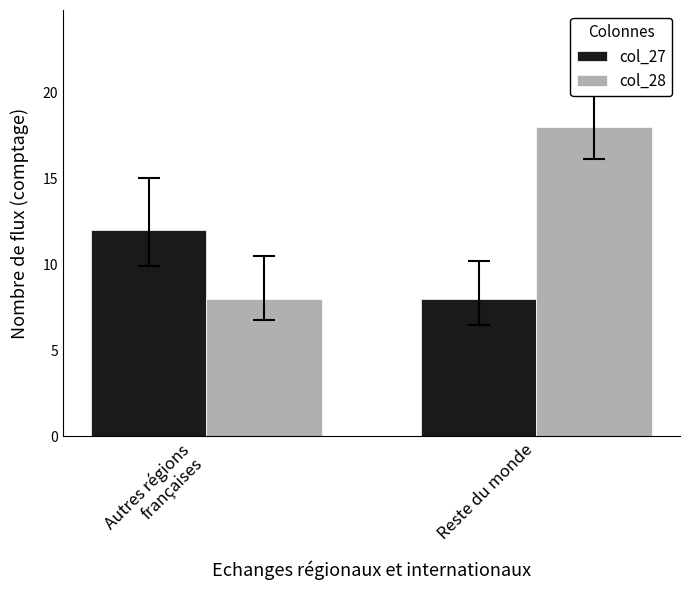

Reading right to left, extract all data points from this chart.

col_27: 8	12
col_28: 18	8